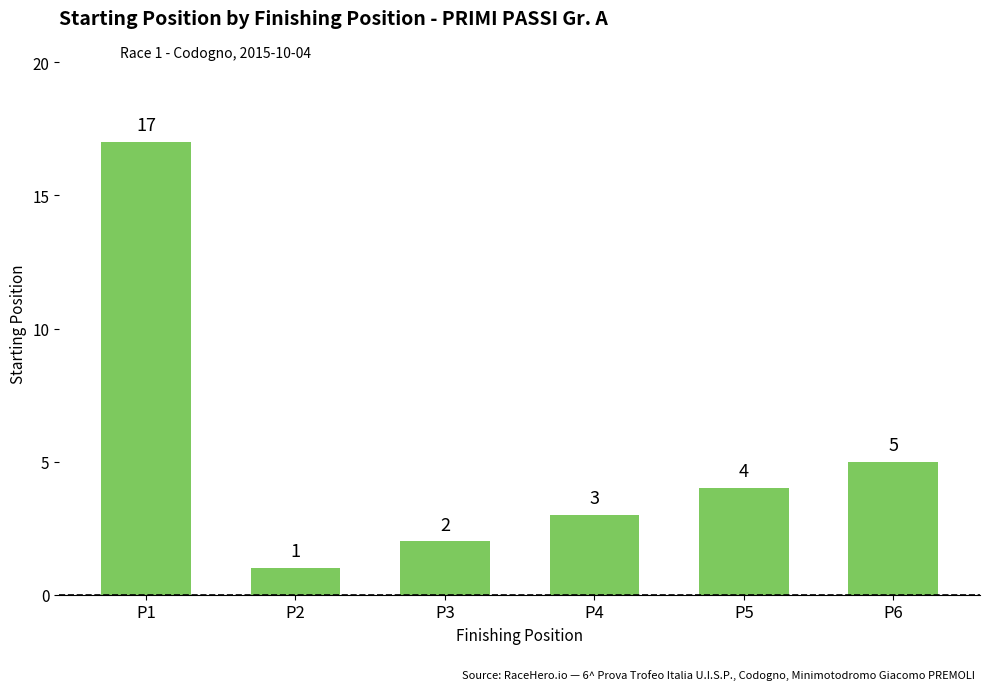

How many bars are there in total?

6